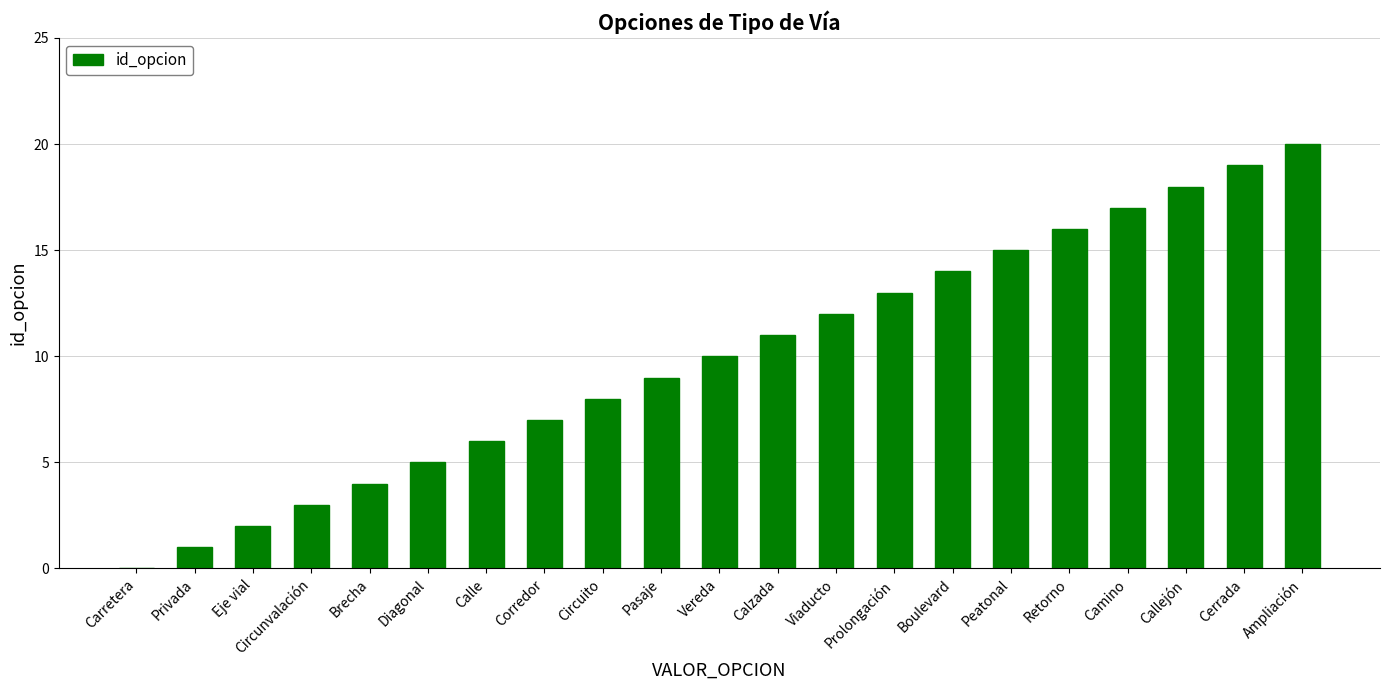

Reading left to right, list all the values displayed in this chart.

Carretera=0	Privada=1	Eje vial=2	Circunvalación=3	Brecha=4	Diagonal=5	Calle=6	Corredor=7	Circuito=8	Pasaje=9	Vereda=10	Calzada=11	Viaducto=12	Prolongación=13	Boulevard=14	Peatonal=15	Retorno=16	Camino=17	Callejón=18	Cerrada=19	Ampliación=20